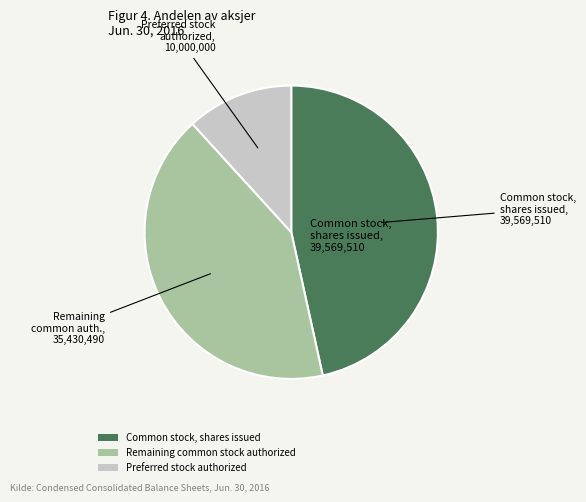

Do Preferred stock authorized and Common stock, shares issued together represent more than half of the pie?

Yes